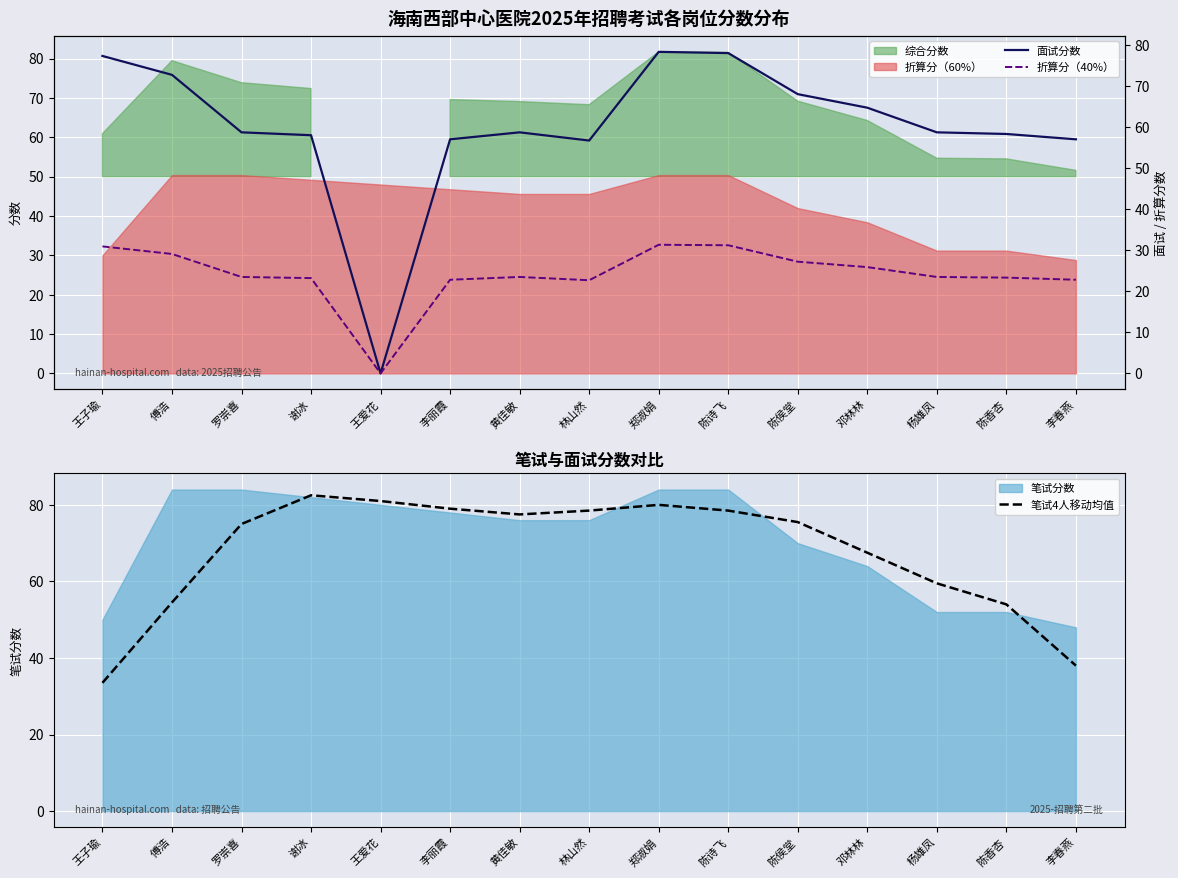

Where is the first local minimum for 折算分（40%）?

王爱花